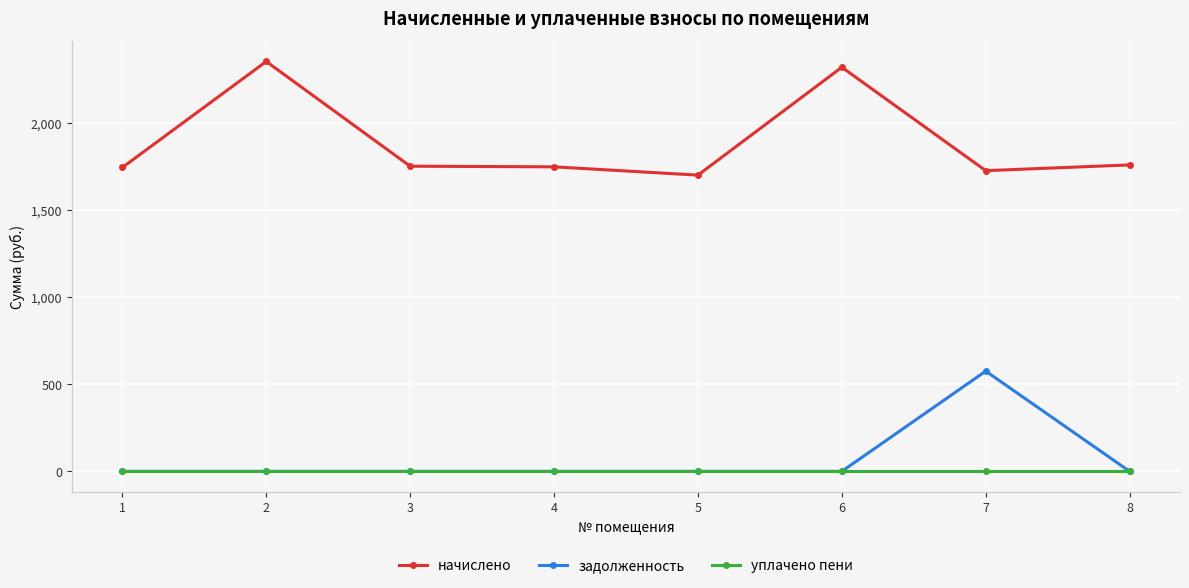

What are all the series names shown in the legend?

начислено, задолженность, уплачено пени